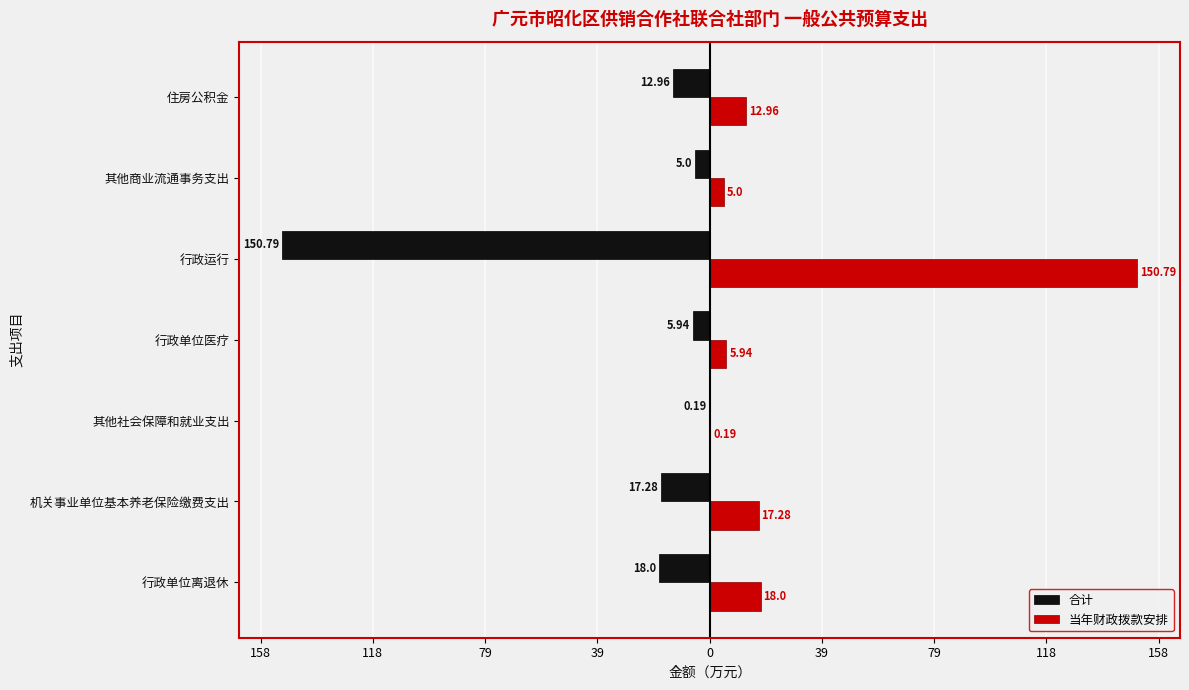

What are all the series names shown in the legend?

合计, 当年财政拨款安排